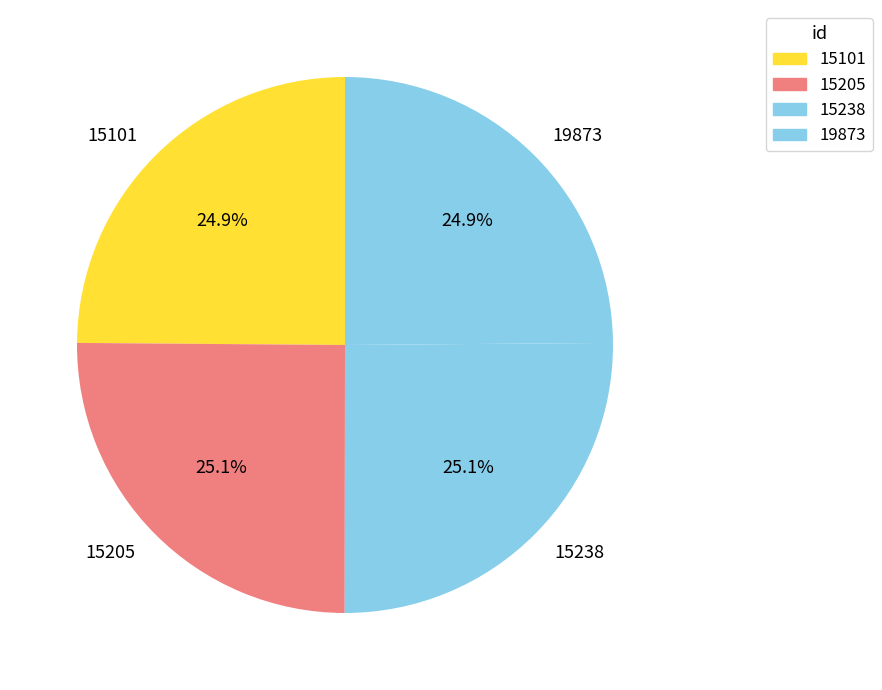

To the nearest percent, what is the combined percentage of 15205 and 19873?

50%